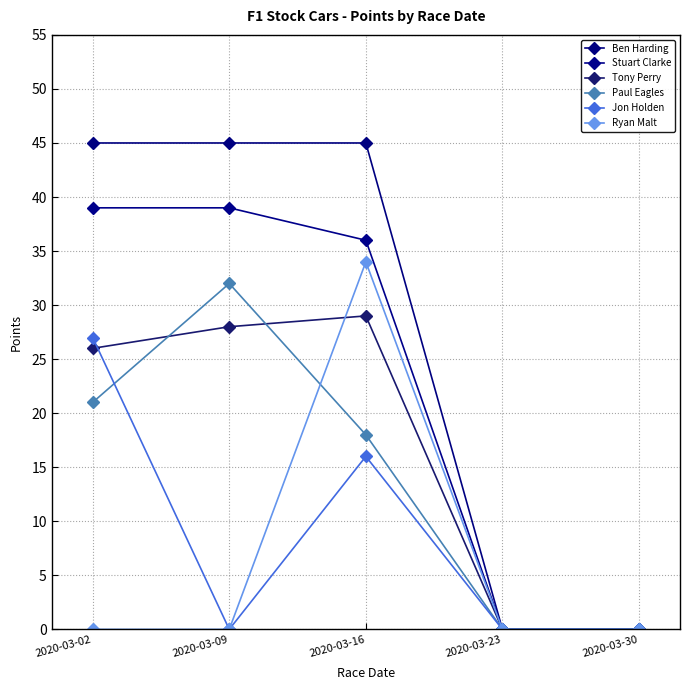

Where is the first local maximum for Tony Perry?

2020-03-16